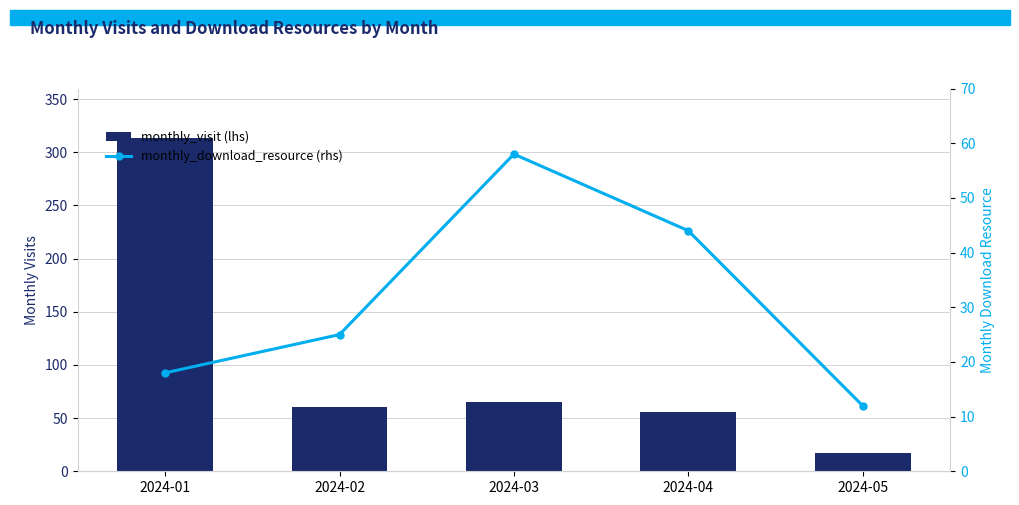

What is the sum of the monthly_visit (lhs) values at 2024-02 and 2024-05?

77